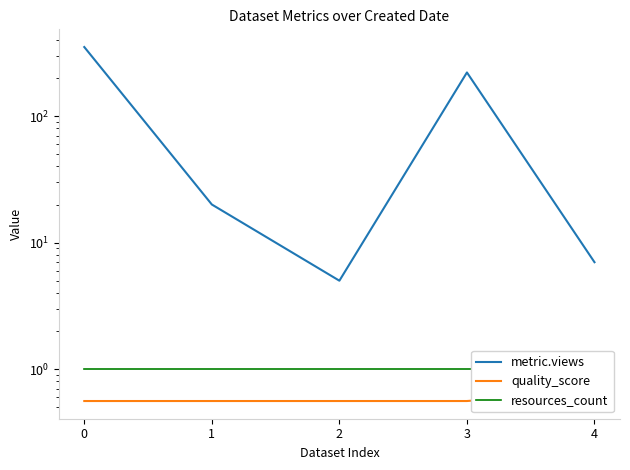

How many lines are shown in the chart?

3